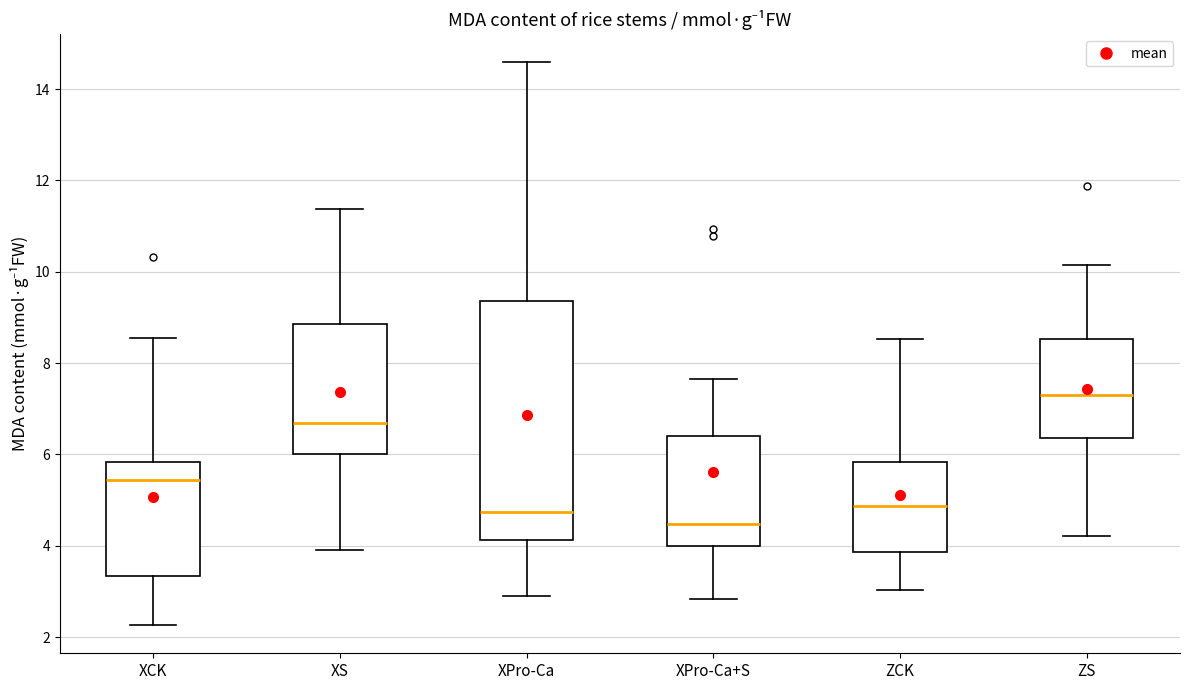

Reading left to right, read every box against the y-axis: the position of its median line, the range the box covers, and the ends of its whiskers. The values are not printed on the chart, so give them approximately, as read against the axis.

XCK: median 5.4, box 3.4 to 5.8, whiskers 2.2 to 8.6
XS: median 6.6, box 6.0 to 8.8, whiskers 4.0 to 11.4
XPro-Ca: median 4.8, box 4.2 to 9.4, whiskers 3.0 to 14.6
XPro-Ca+S: median 4.4, box 4.0 to 6.4, whiskers 2.8 to 7.6
ZCK: median 4.8, box 3.8 to 5.8, whiskers 3.0 to 8.6
ZS: median 7.4, box 6.4 to 8.6, whiskers 4.2 to 10.2